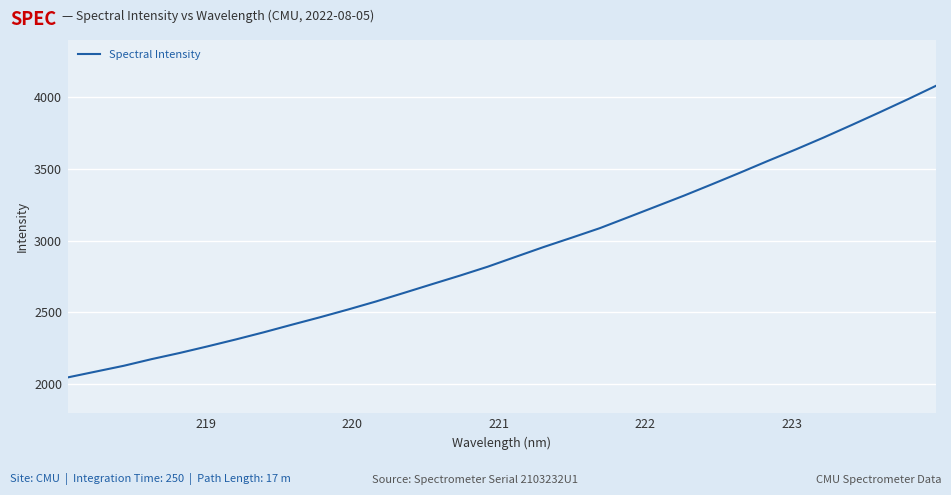

What is the greatest value displayed?

4078.8